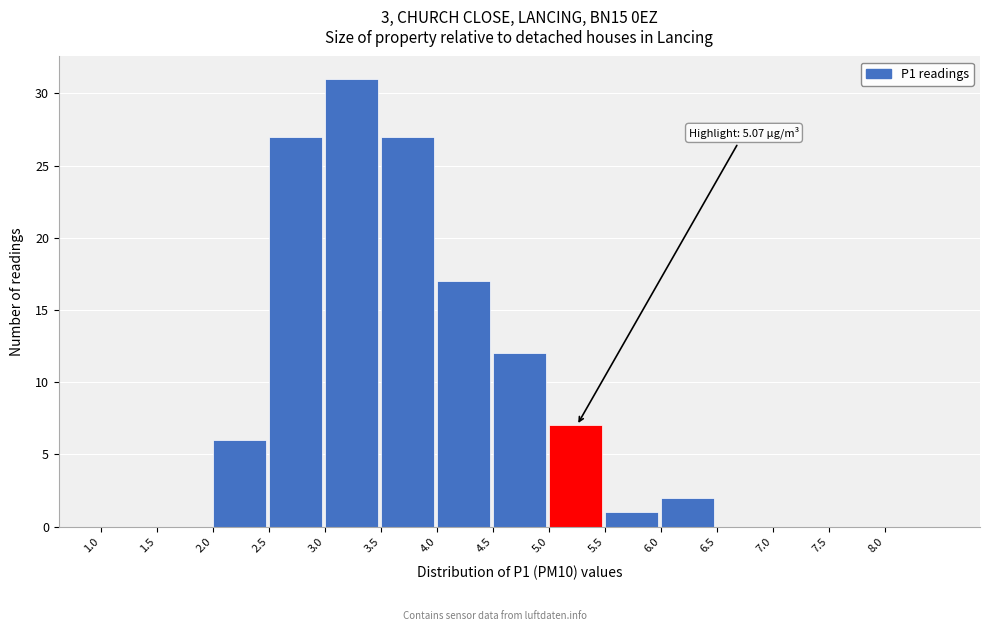

Which range on the x-axis has the tallest bar?

3.0 to 3.5